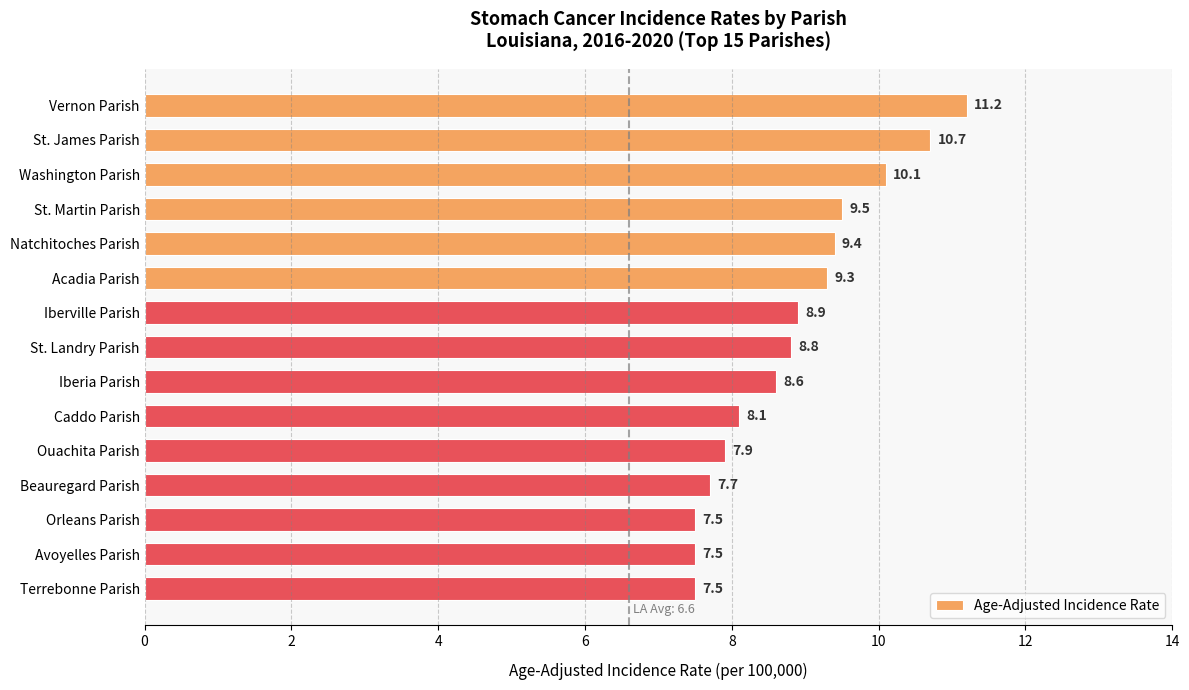

Is it true that the value at St. Martin Parish is 16.5?

False